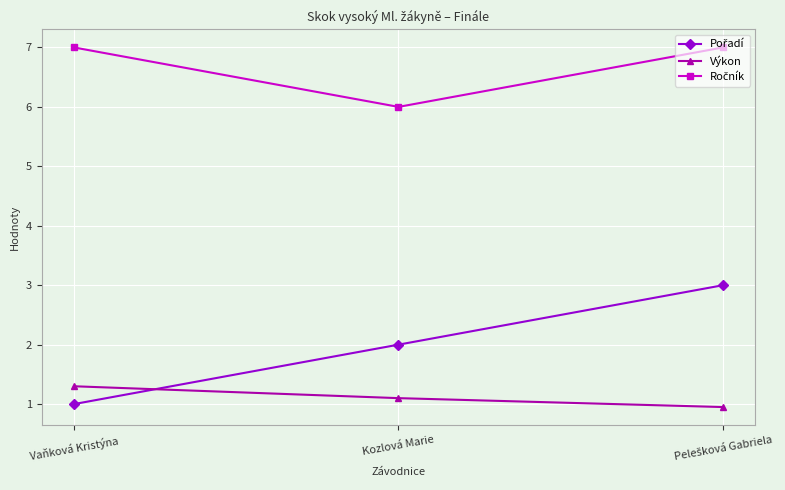

How many lines are shown in the chart?

3